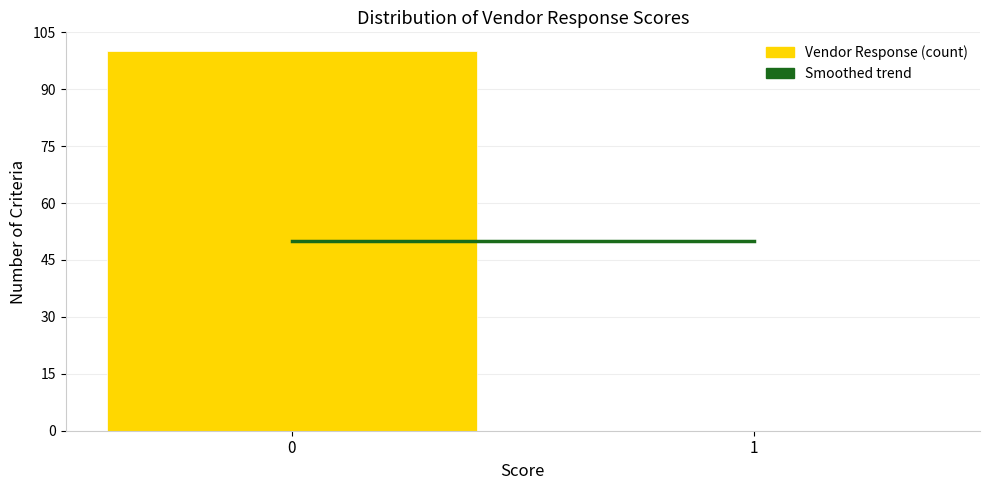

Reading left to right, transcribe all the data shown in this chart.

0=100	1=0